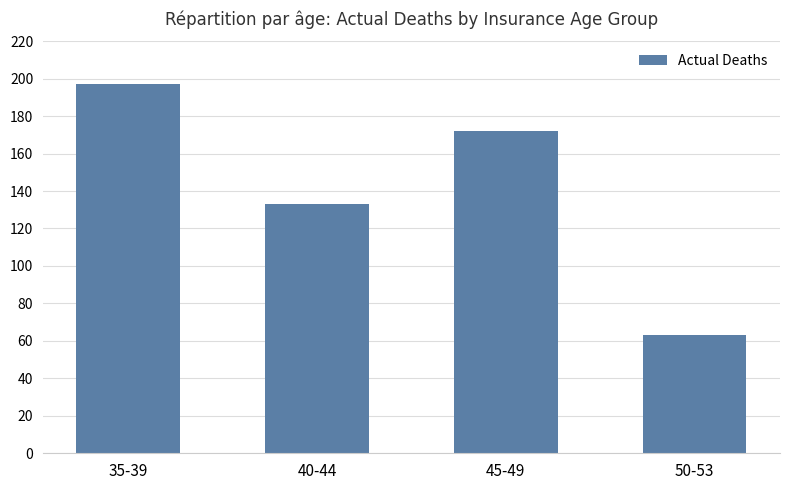

Which category has the lowest value across all series?

50-53